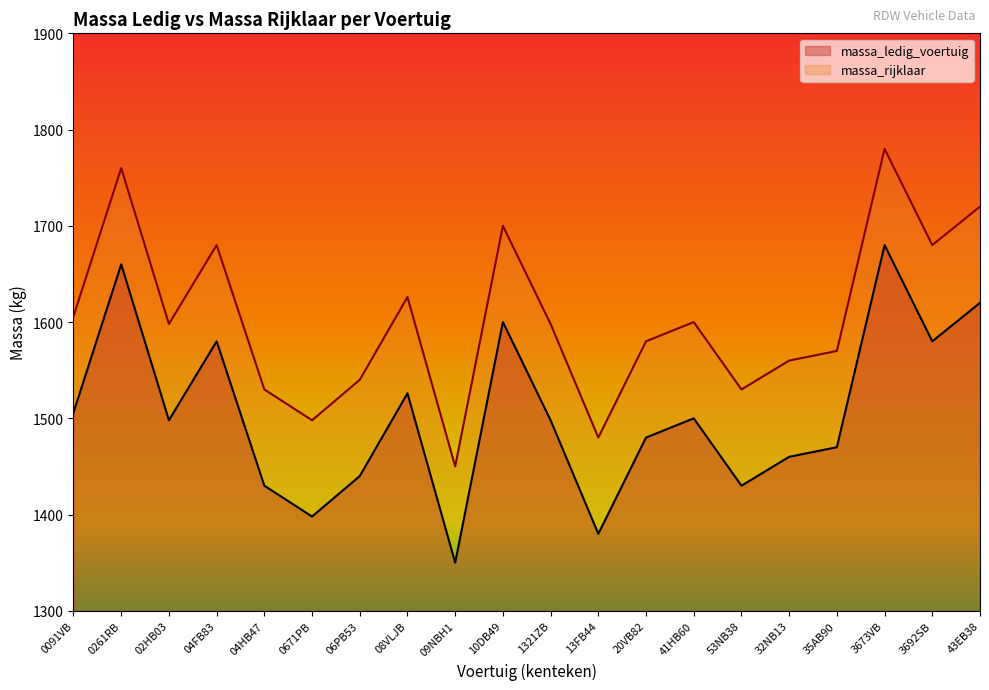

At which category does massa_rijklaar reach its first local valley?

02HB03